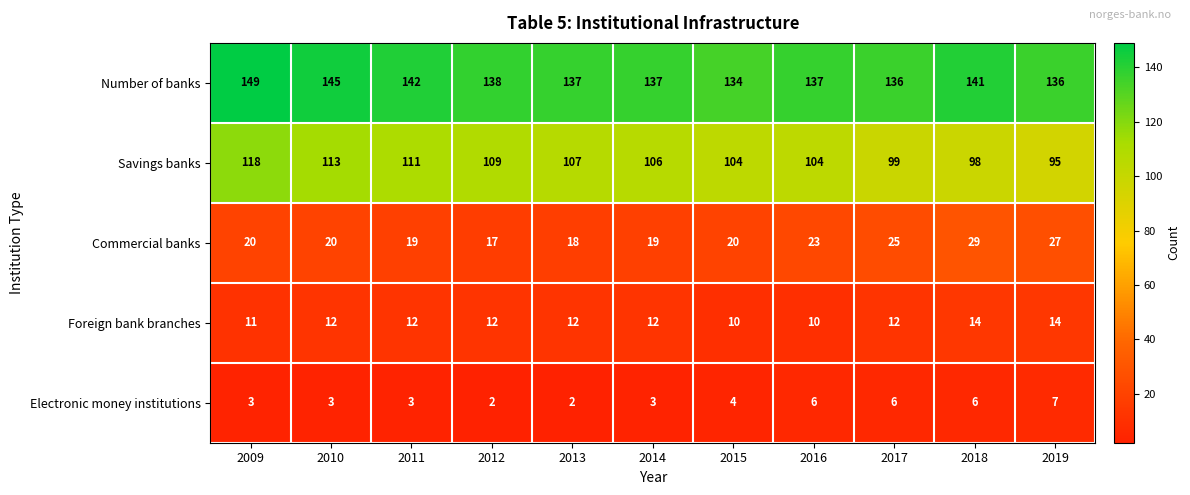

The Number of banks series shows 142 at 2011. True or false?

True